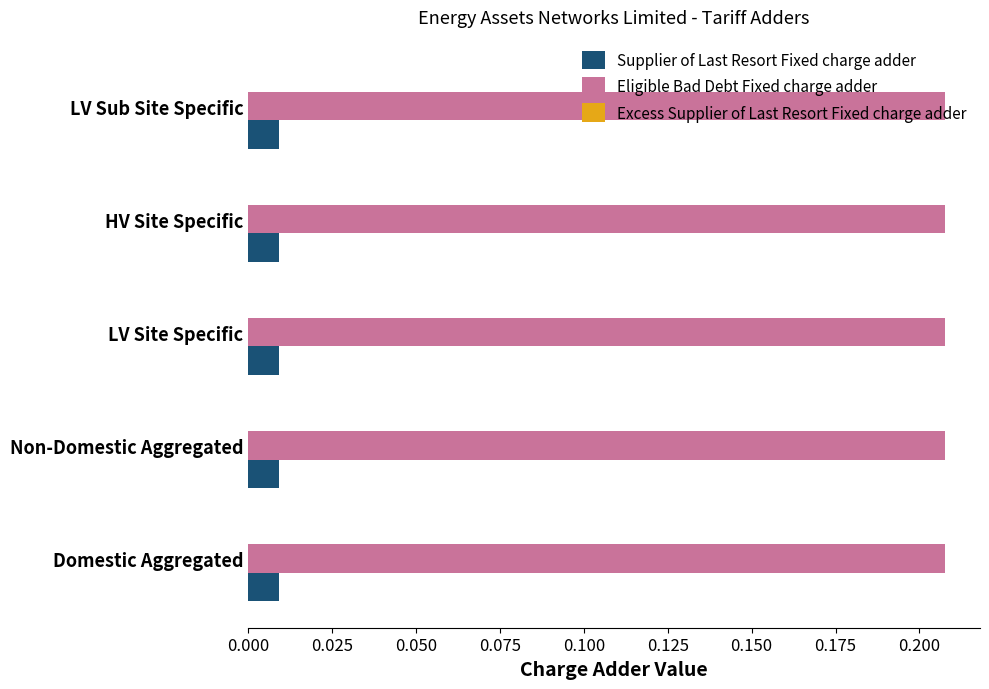

At how many categories does at least one series exceed 0?

5